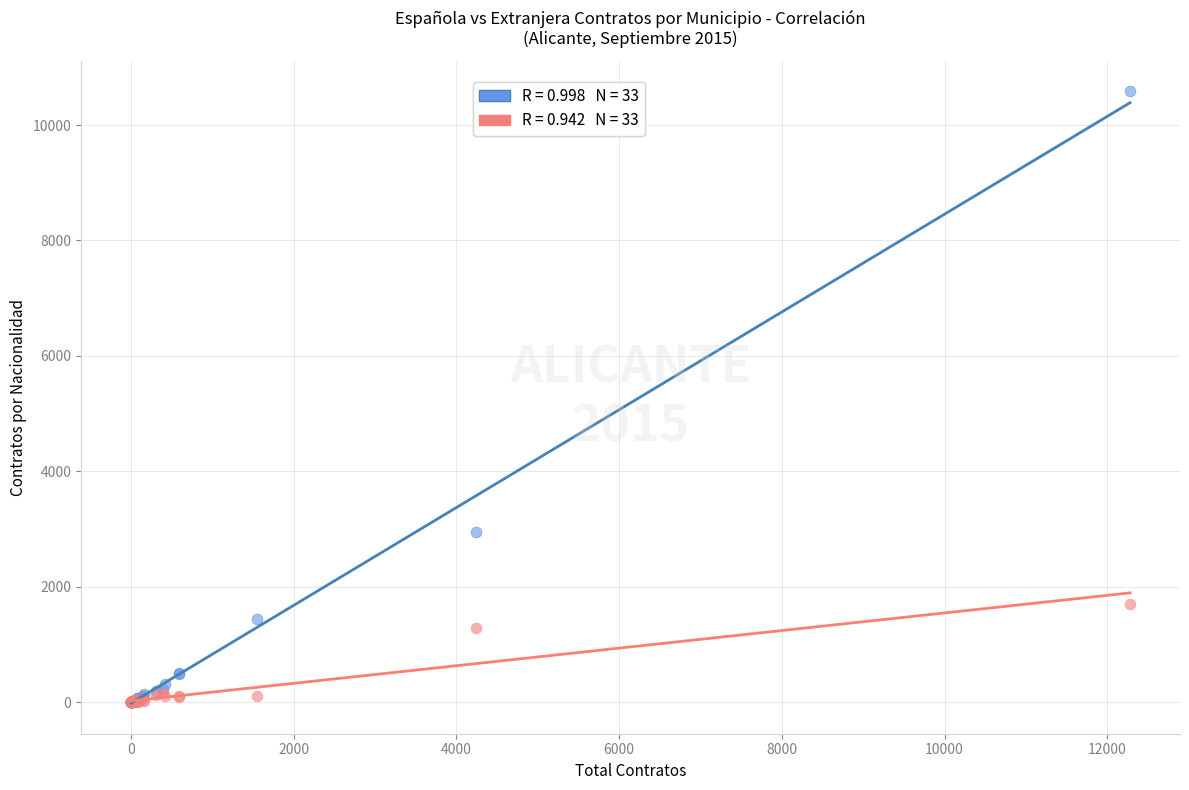

Across all series, what Y value is closest to 5293?

2954